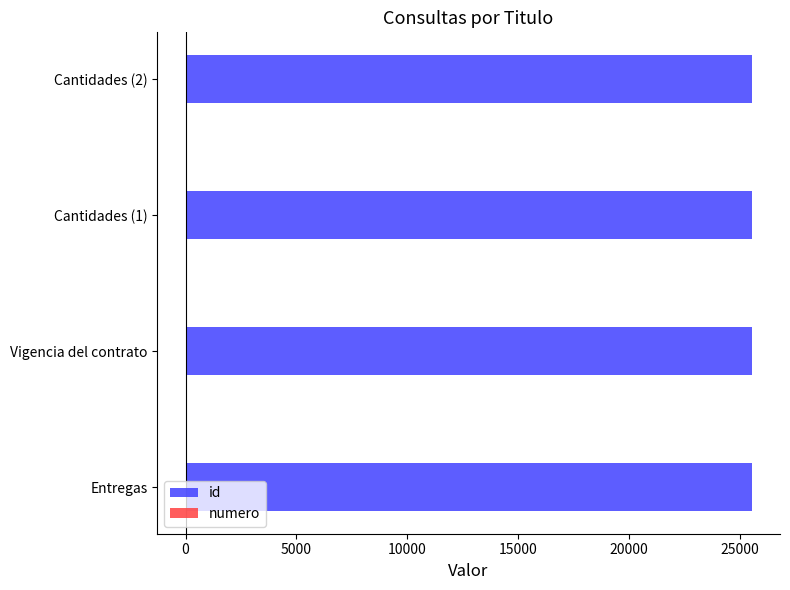

Between Entregas and Vigencia del contrato, which series saw the biggest shift?

id